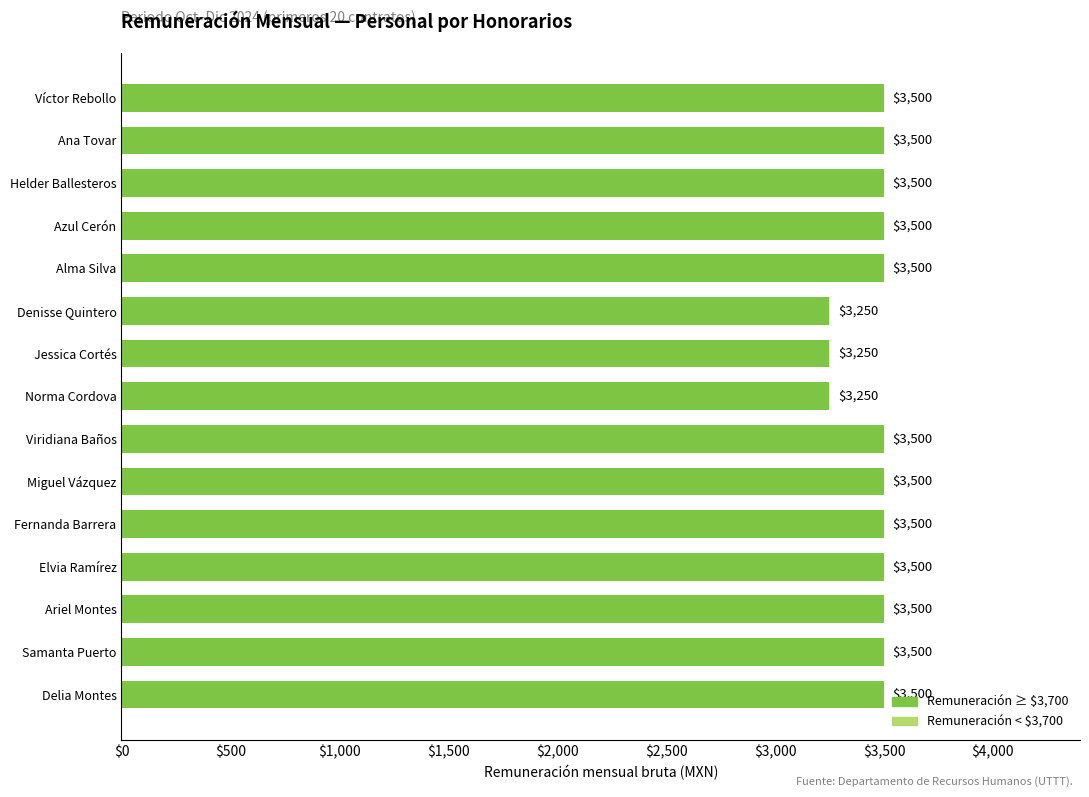

True or false: the data shows 2037 at Delia Montes.

False